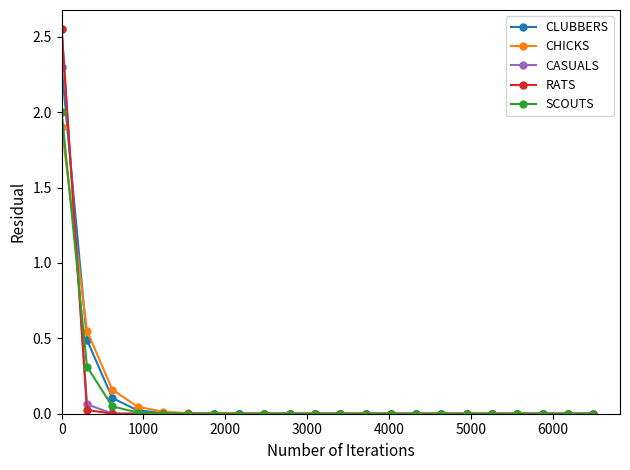

How many lines are shown in the chart?

5